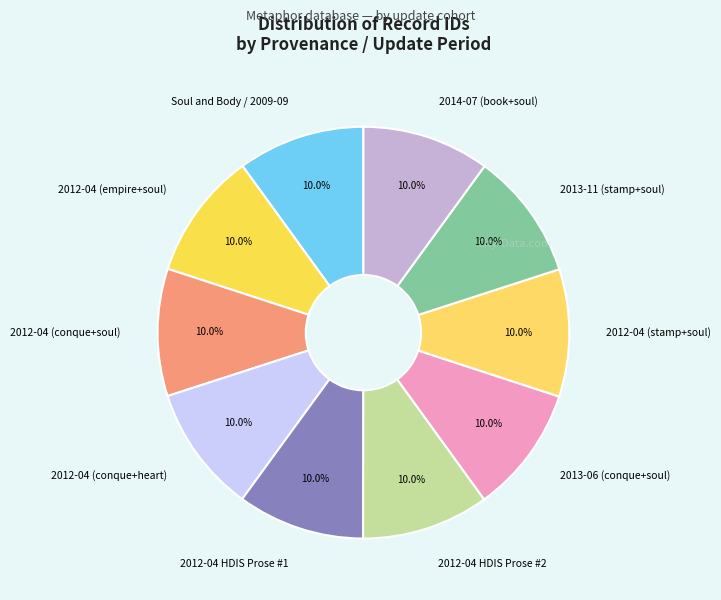

What portion of the pie excludes 2013-11 (stamp+soul)?

90.0%